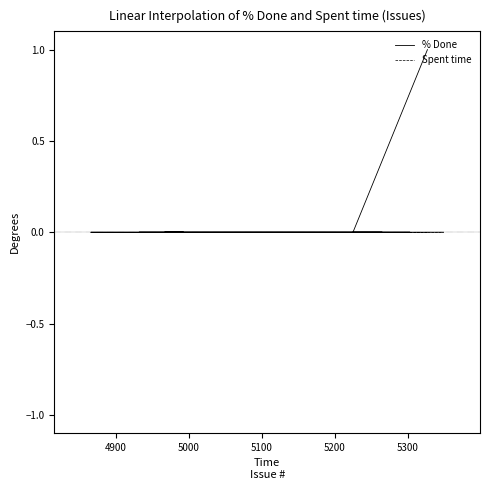

How many lines are shown in the chart?

2